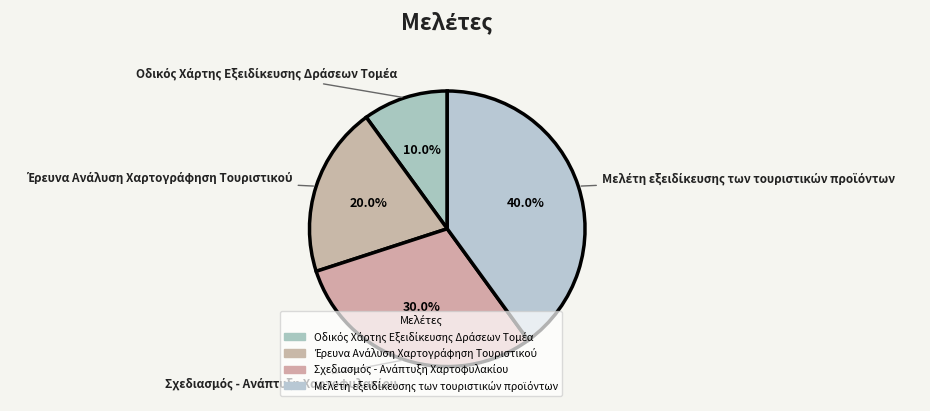

Does any single category account for the majority?

No